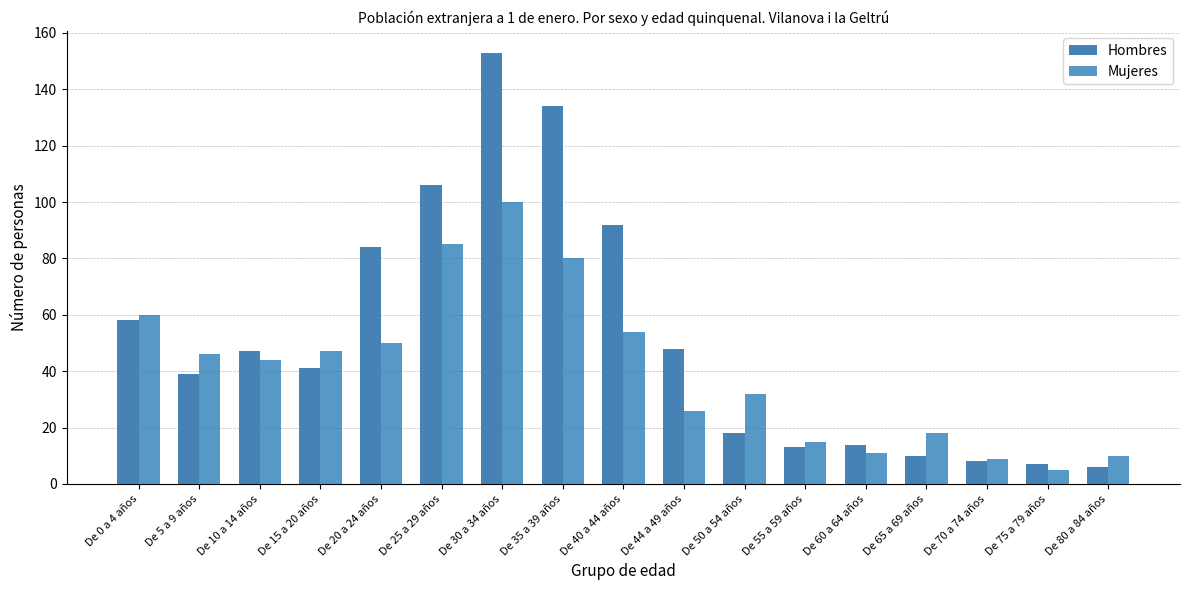

What are all the series names shown in the legend?

Hombres, Mujeres